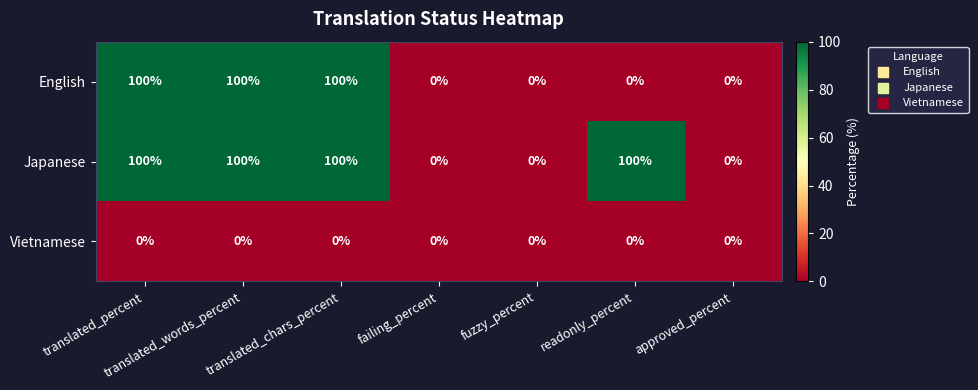

At how many categories does at least one series exceed 29?

4